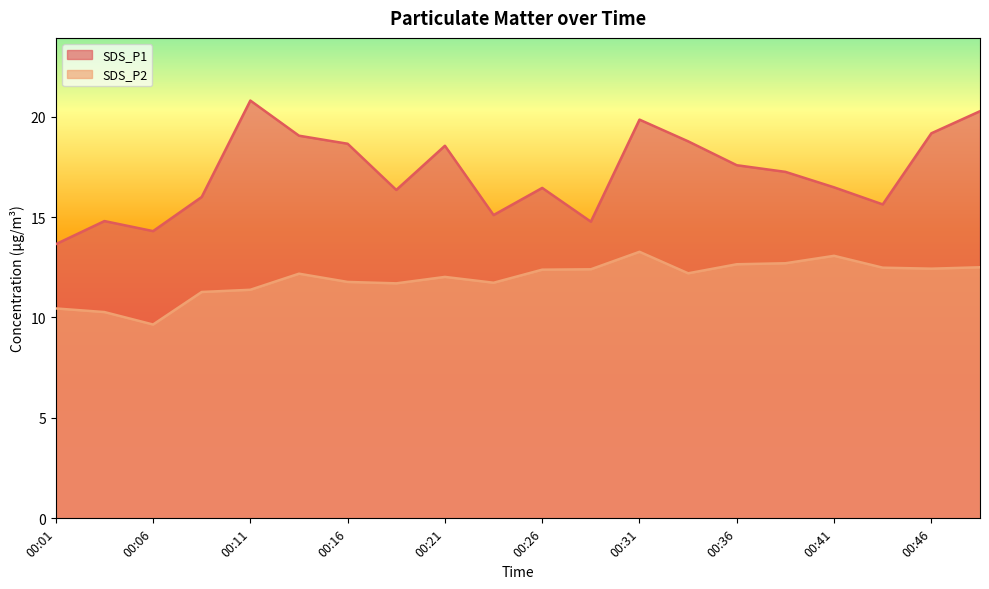

What is the total value across all series at 00:41?

29.6